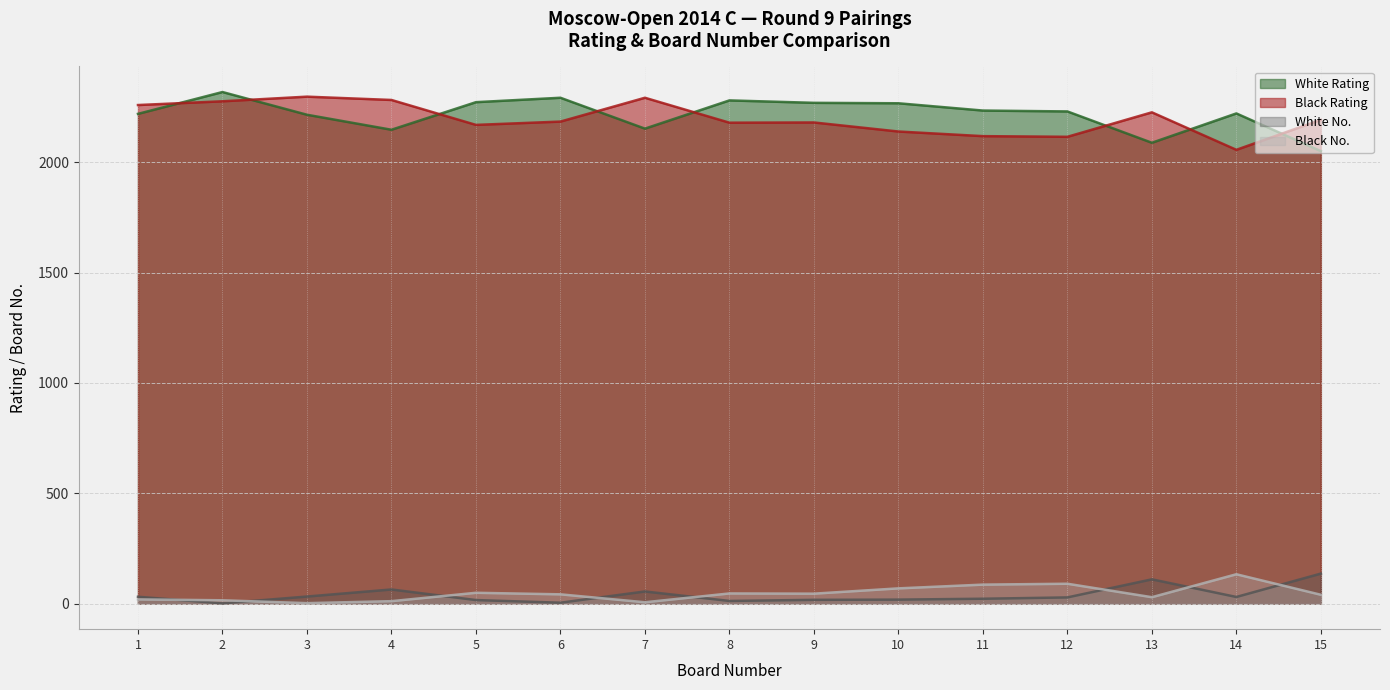

In White No., how many points are higher than both neighbors (excluding endpoints)?

3